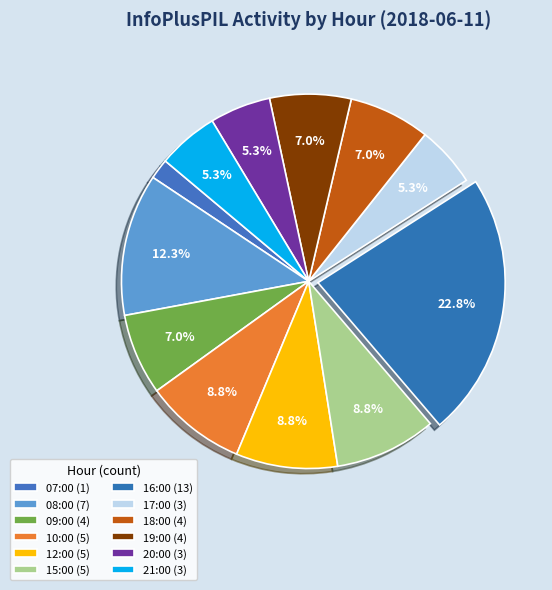

Which category has the smallest portion of the pie?

07:00